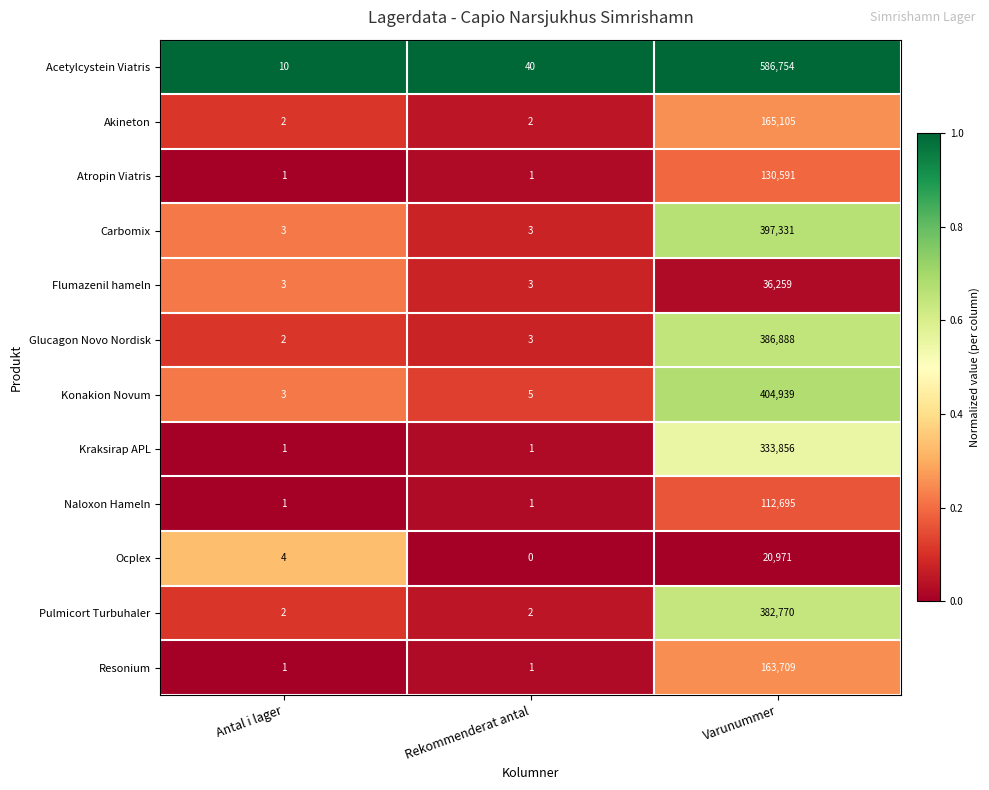

Count the Flumazenil hameln values in the range 3 to 36259.

3